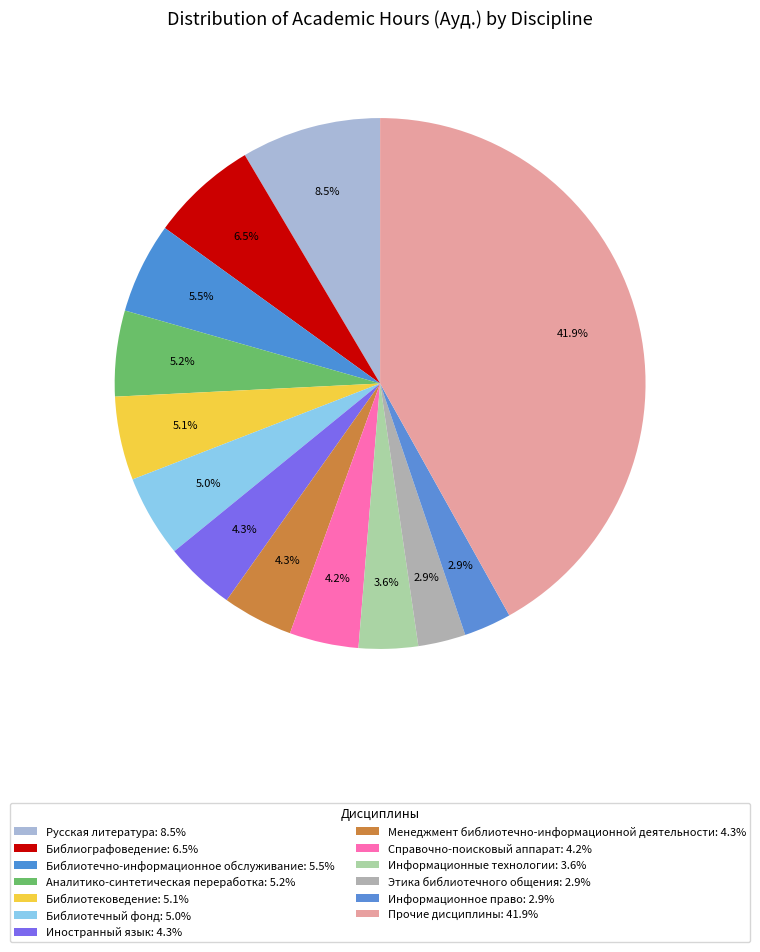

Count the number of slices in the pie.

13